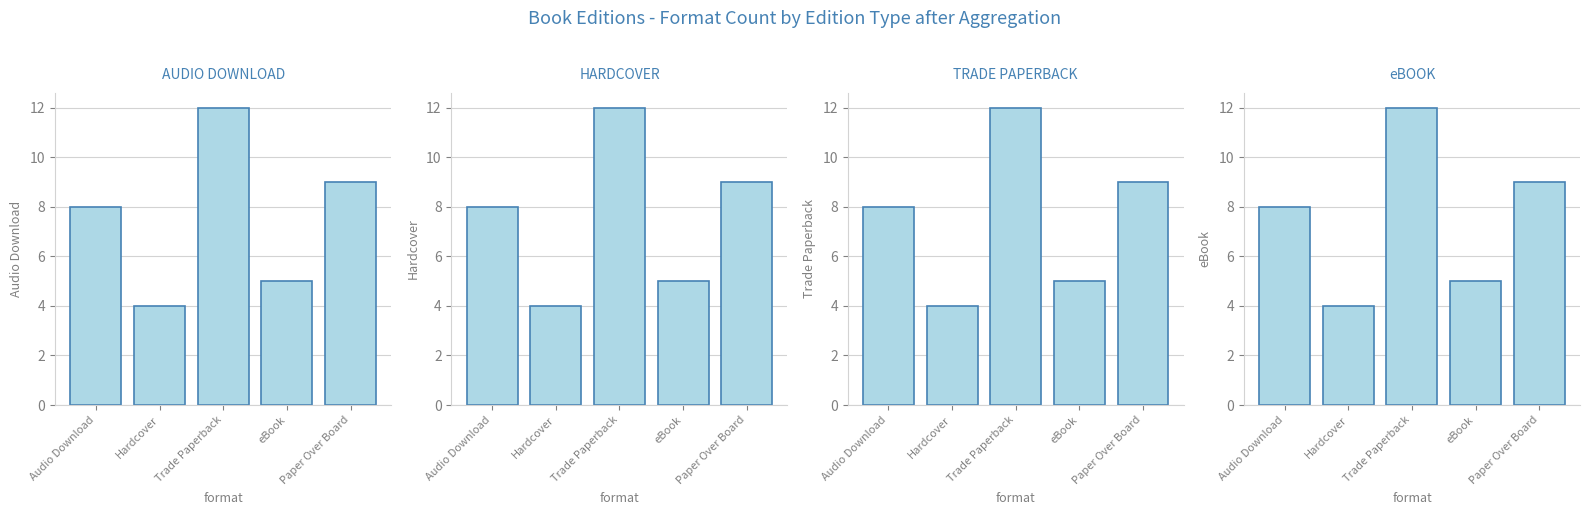

What is the label of the 2nd bar from the left?

Hardcover